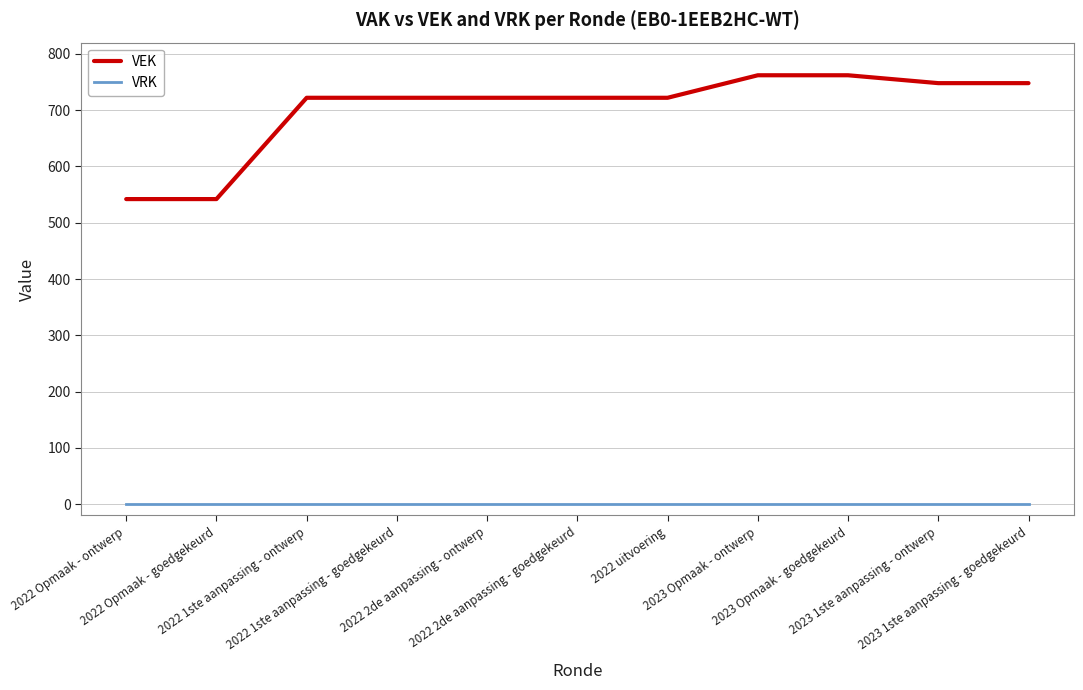

True or false: VEK and VRK cross at least once.

False